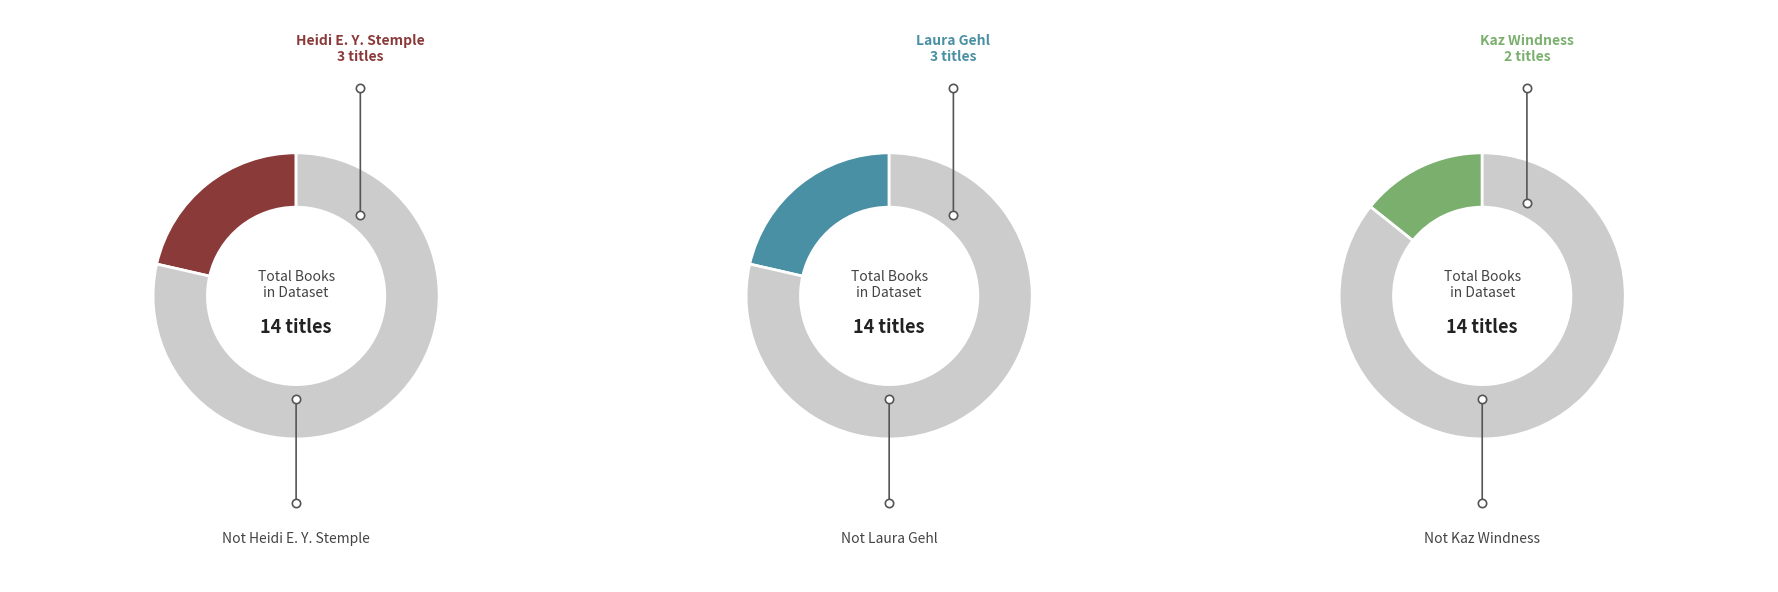

Does any single category account for the majority?

No